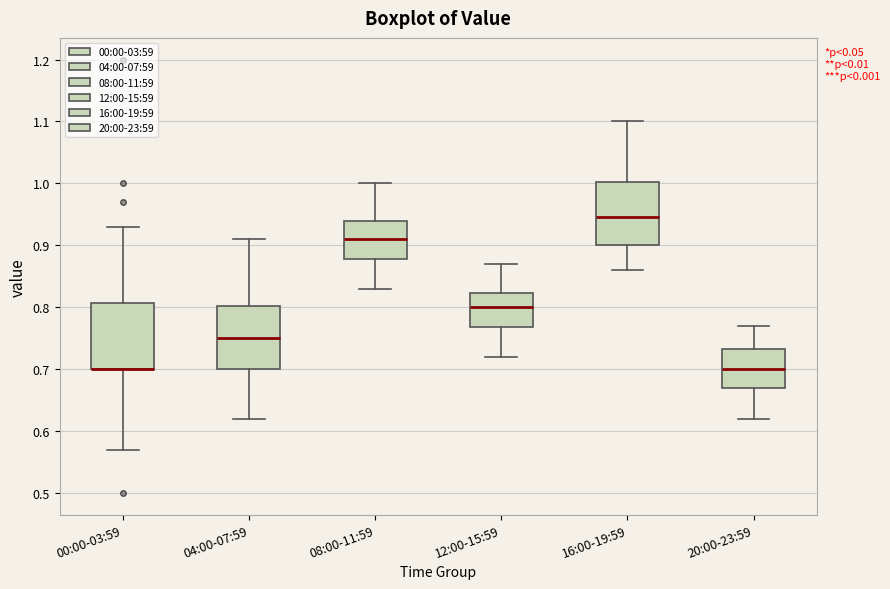

Reading left to right, transcribe this box plot: for each box, give where its median line is, the range the box spans, and where its two whiskers end, as read against the y-axis. The values are not printed on the chart, so give them approximately, as read against the axis.

00:00-03:59: median 0.70 (drawn on the box's lower edge), box 0.70 to 0.81, whiskers 0.57 to 0.93
04:00-07:59: median 0.75, box 0.70 to 0.80, whiskers 0.62 to 0.91
08:00-11:59: median 0.91, box 0.88 to 0.94, whiskers 0.83 to 1.00
12:00-15:59: median 0.80, box 0.77 to 0.82, whiskers 0.72 to 0.87
16:00-19:59: median 0.95, box 0.90 to 1.00, whiskers 0.86 to 1.10
20:00-23:59: median 0.70, box 0.67 to 0.73, whiskers 0.62 to 0.77